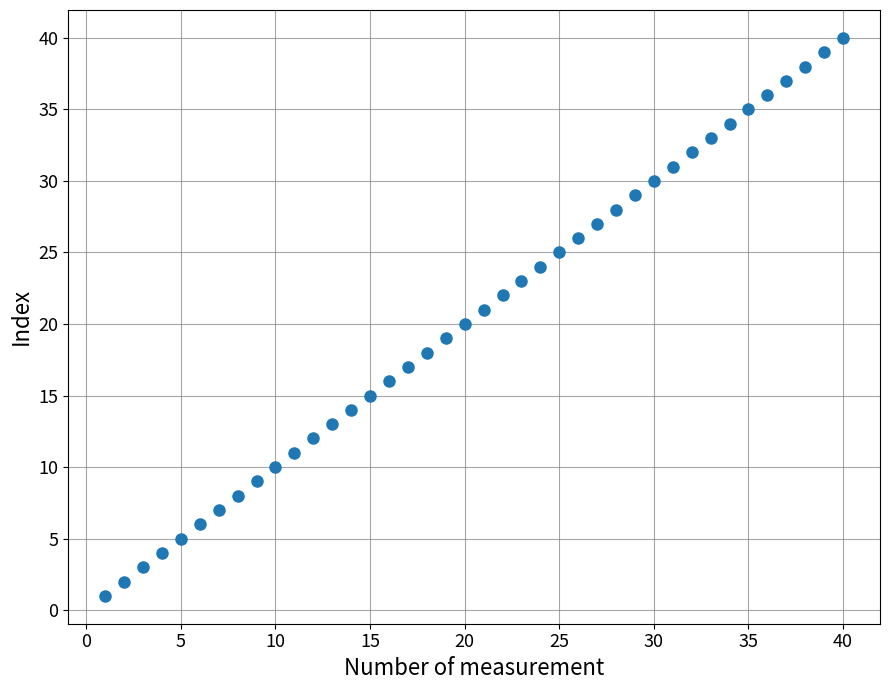

What is the range of Y values (max minus min)?

39